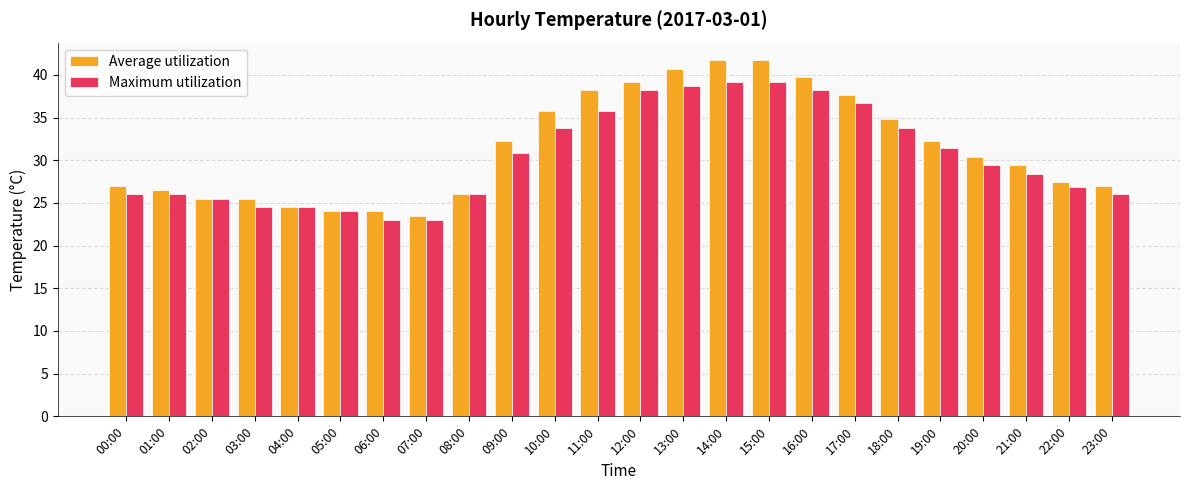

What are all the series names shown in the legend?

Average utilization, Maximum utilization